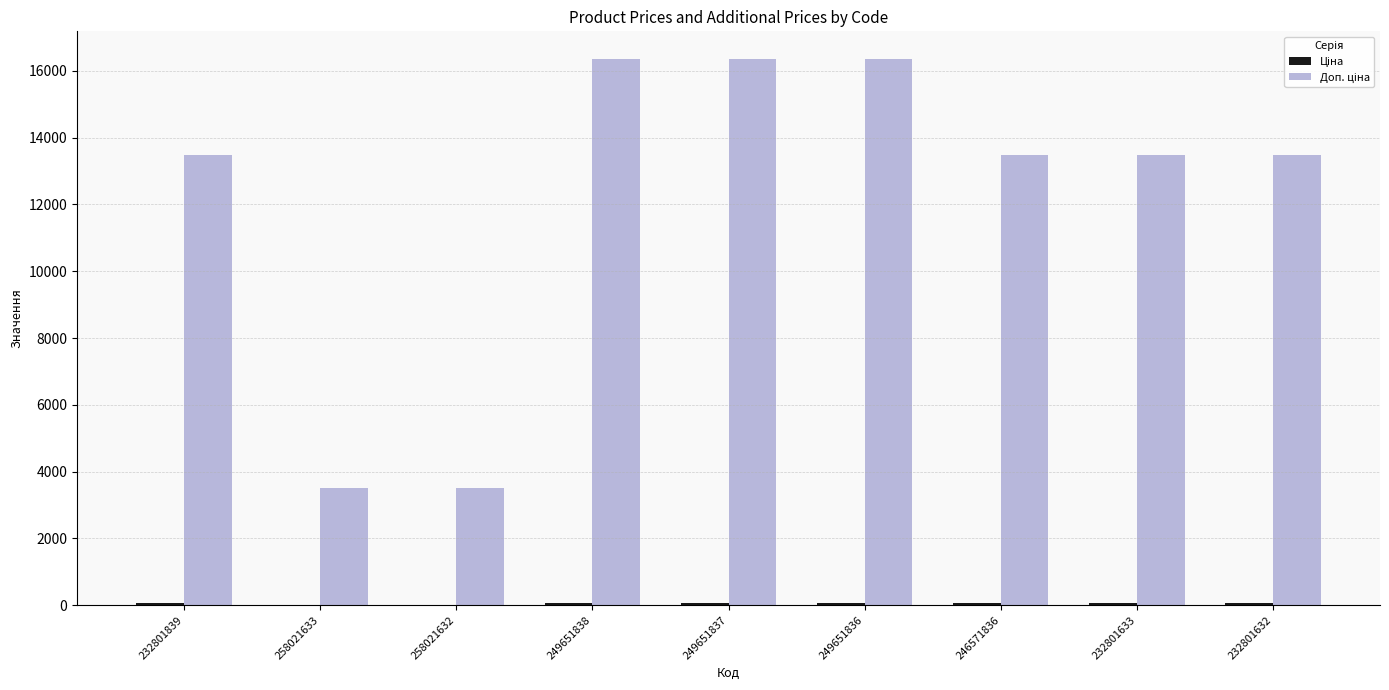

The Доп. ціна series shows 27385.1 at 249651836. True or false?

False